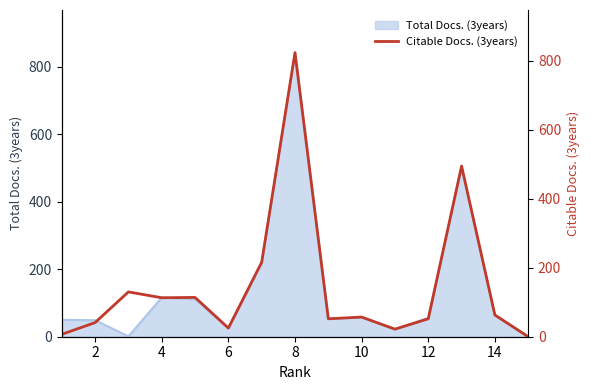

The chart shows a value of 48 at 12. True or false?

False